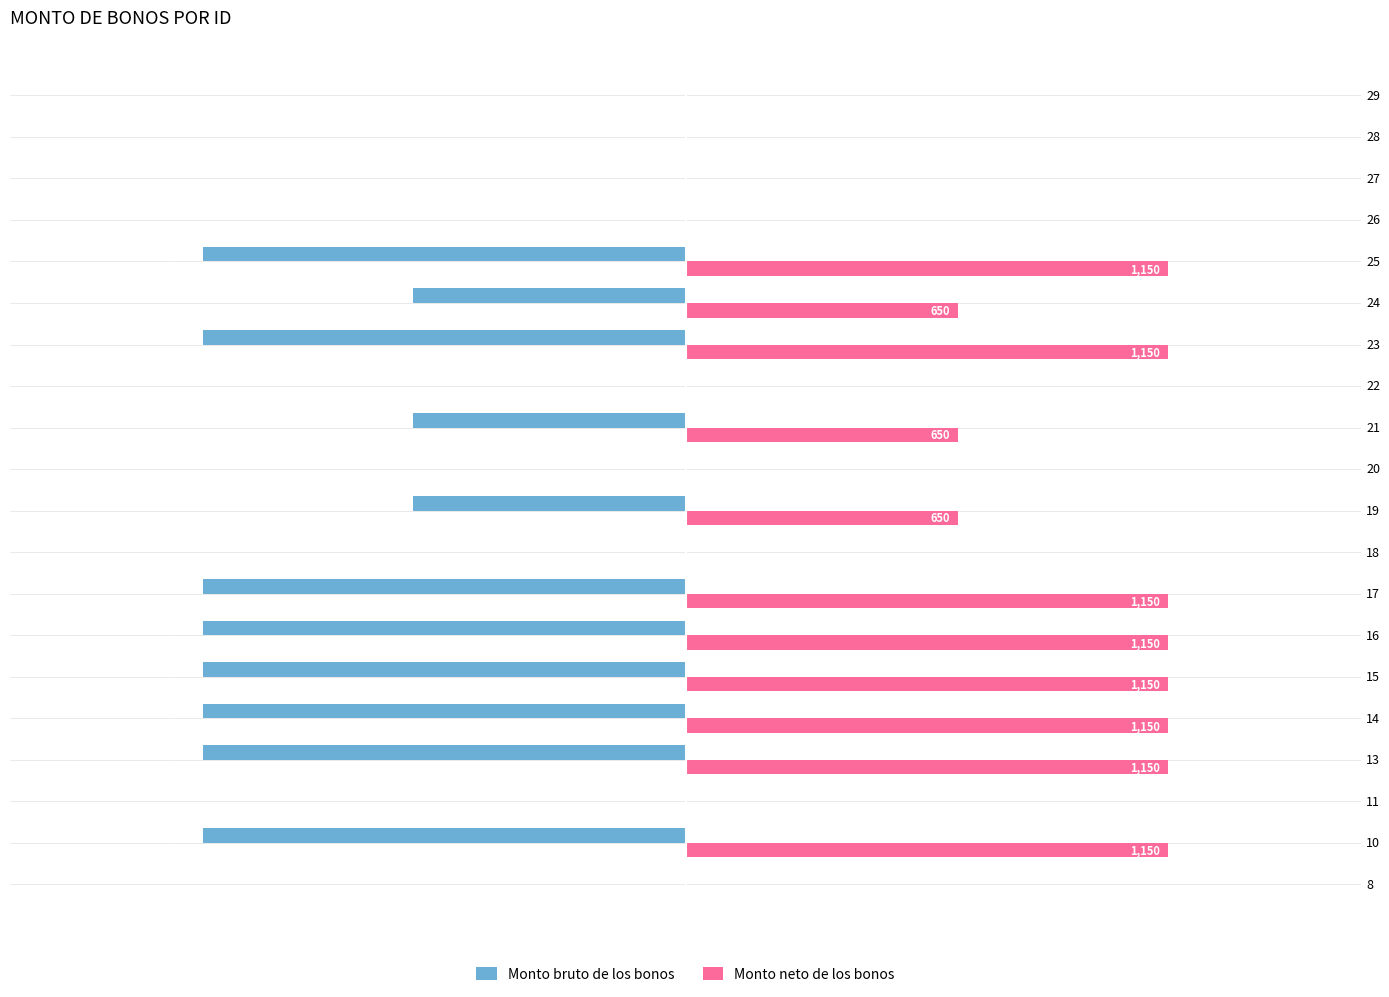

Is the value of Monto neto de los bonos at 27 greater than the value of Monto bruto de los bonos at 10?

Yes